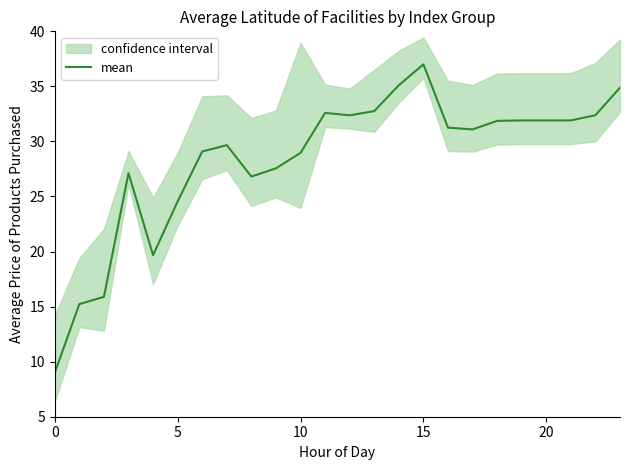

Reading right to left, what are all the values shown in this chart?

34.9	32.4	31.9	31.9	31.9	31.9	31.1	31.3	37.0	35.1	32.8	32.4	32.6	29.0	27.6	26.8	29.7	29.1	24.6	19.7	27.1	15.9	15.2	9.0